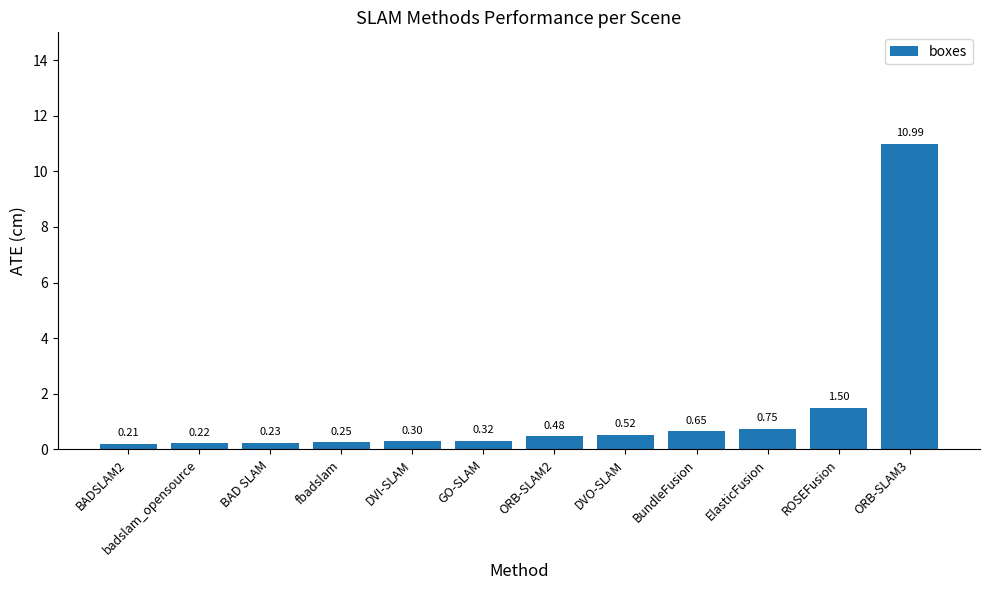

Which has a higher value, BADSLAM2 or ORB-SLAM2?

ORB-SLAM2